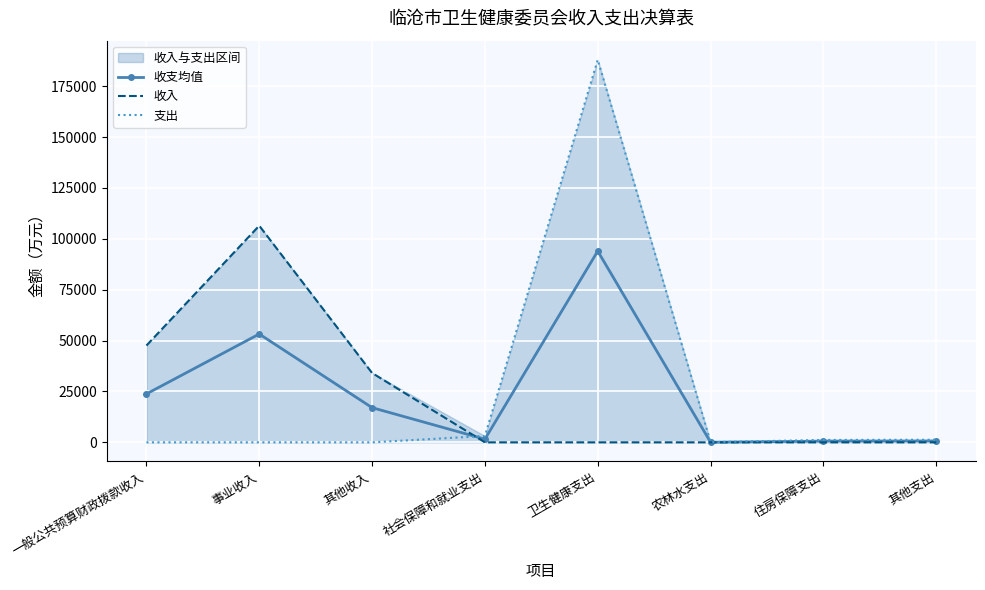

Rank the series by their average value, from lowest to highest.

收入, 收支均值, 支出